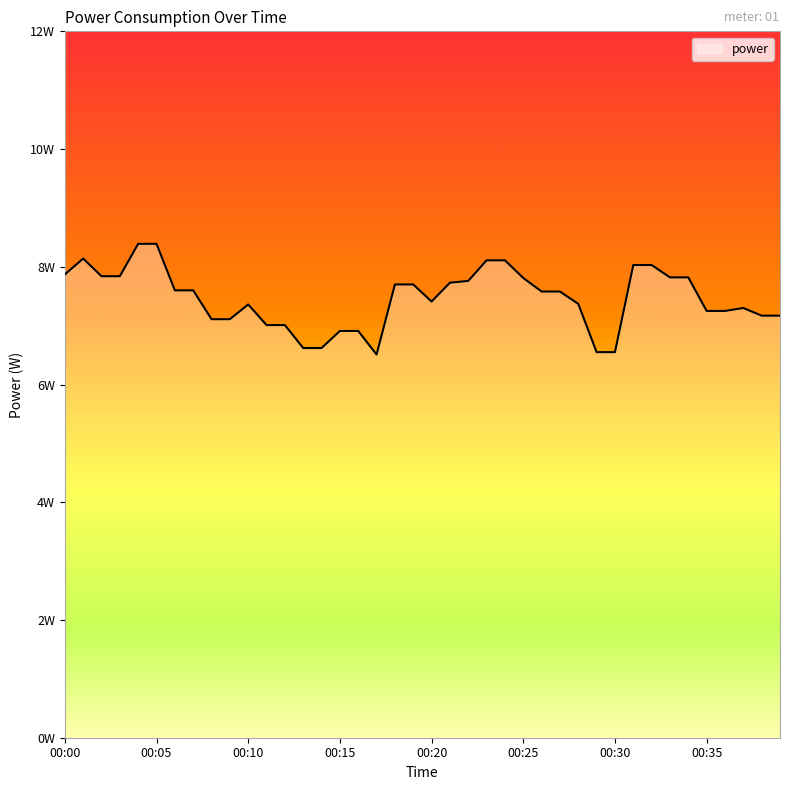

Is this an area chart (filled region under the line)?

Yes